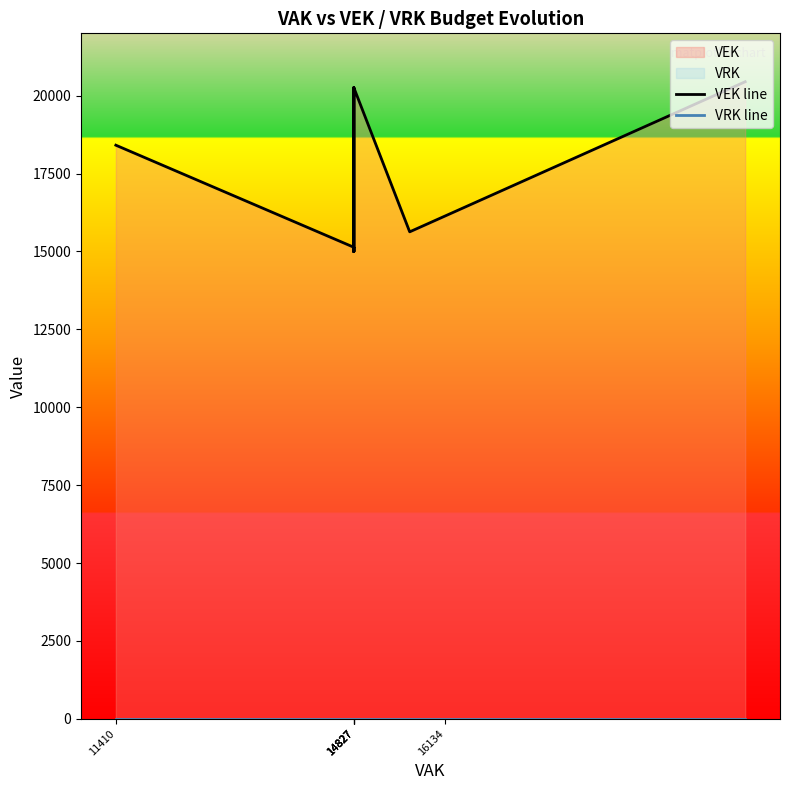

List the series in order of their peak value, lowest first.

VRK line, VEK line